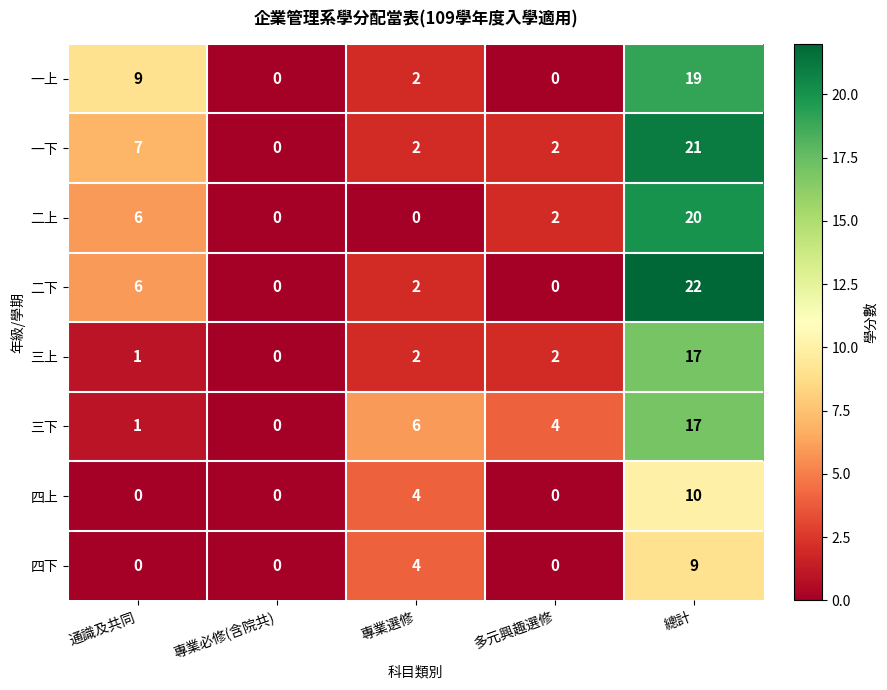

At which category is the sum across all series the highest?

總計